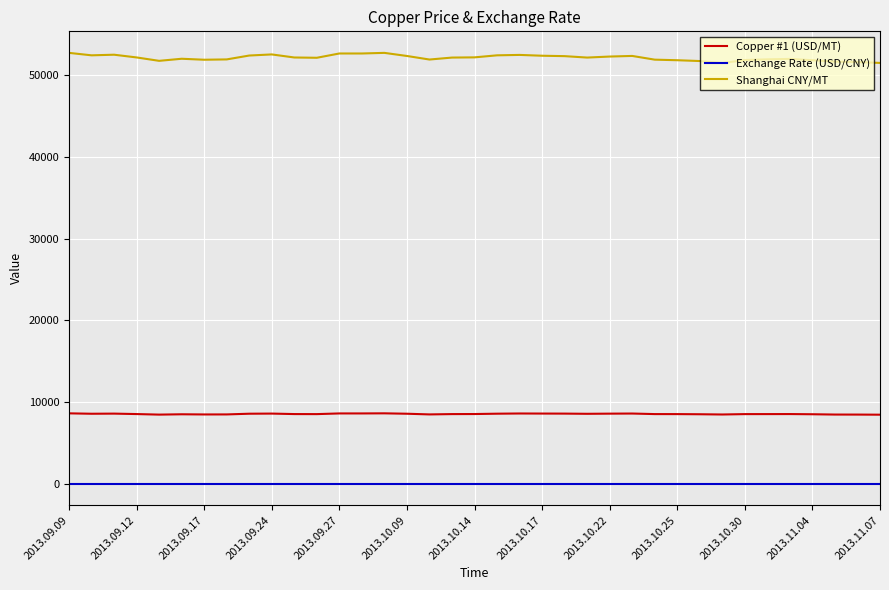

What is the difference between the maximum and minimum values in the Shanghai CNY/MT series?

1250.0